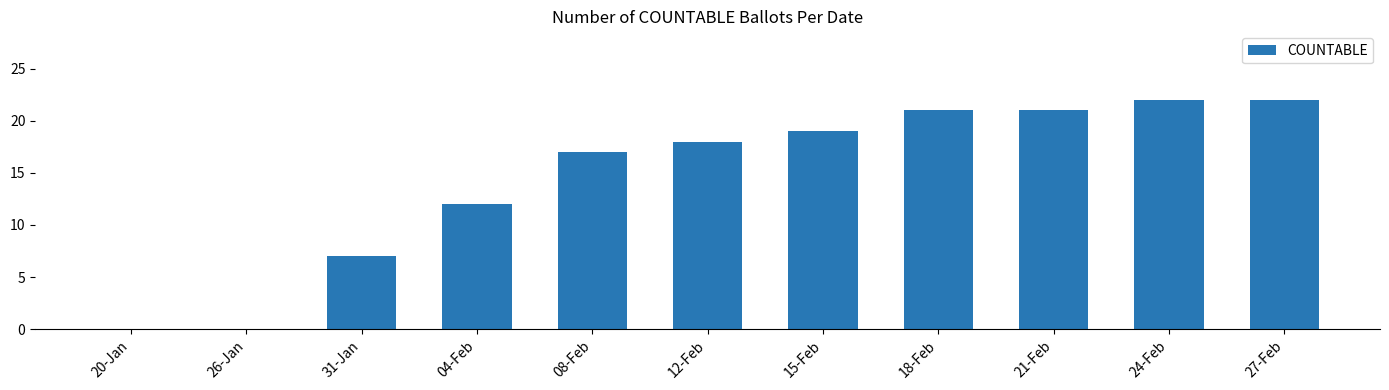

The value at 24-Feb is 33. True or false?

False